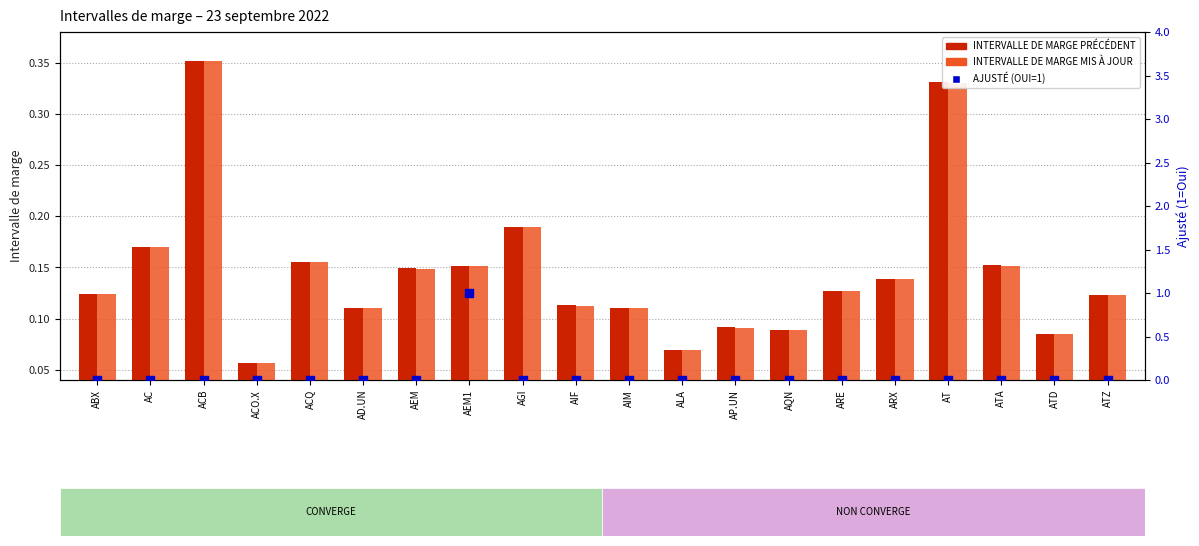

Which series contains the highest Y value?

AJUSTÉ (OUI=1)